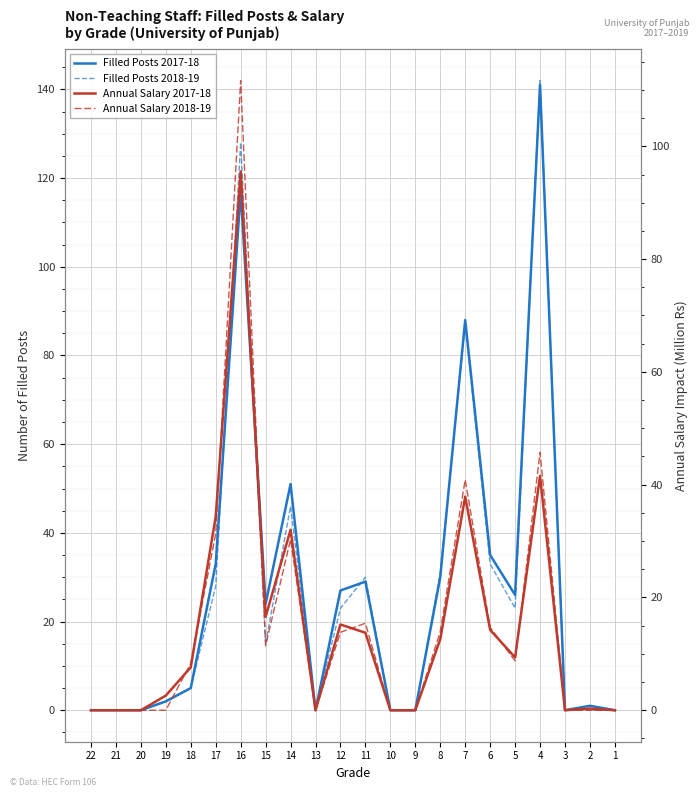

Rank the categories by Annual Salary 2018-19 value from lowest to highest.

22, 21, 20, 19, 13, 10, 9, 3, 2, 1, 18, 5, 15, 12, 8, 6, 11, 14, 17, 7, 4, 16